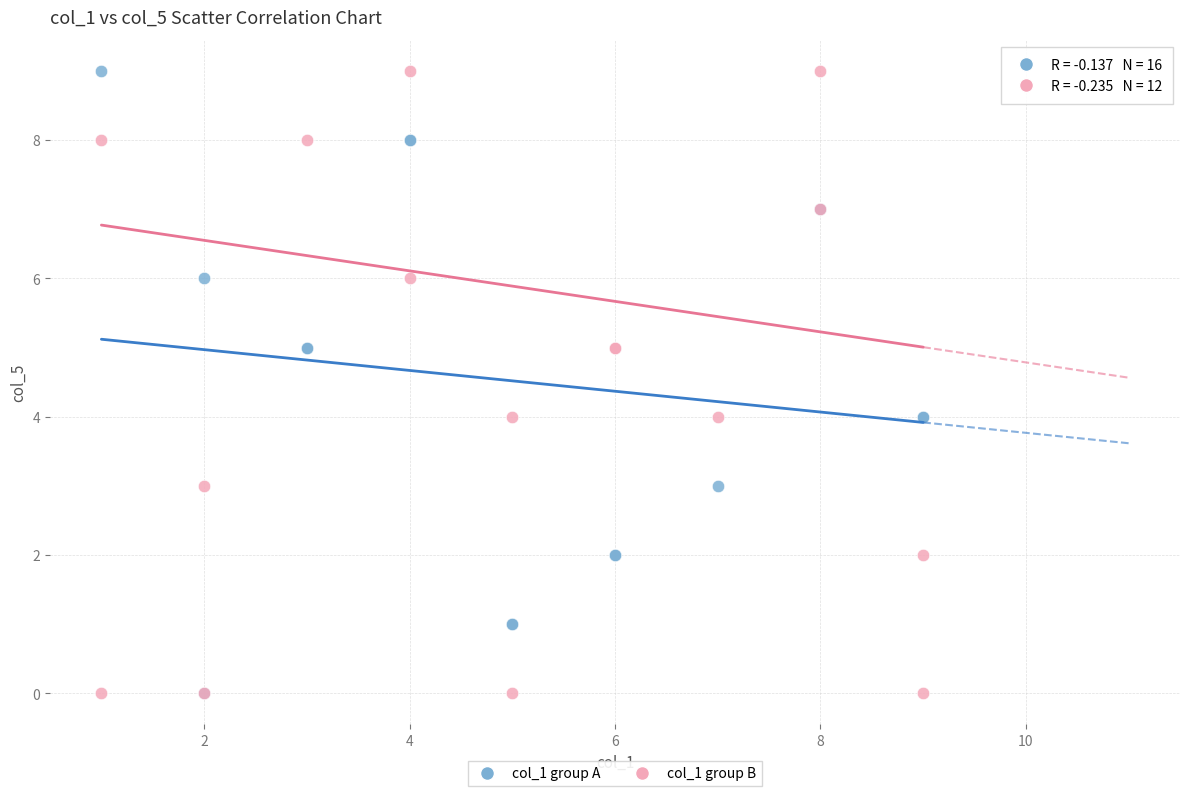

What are all the series names shown in the legend?

col_1 group A, col_1 group B